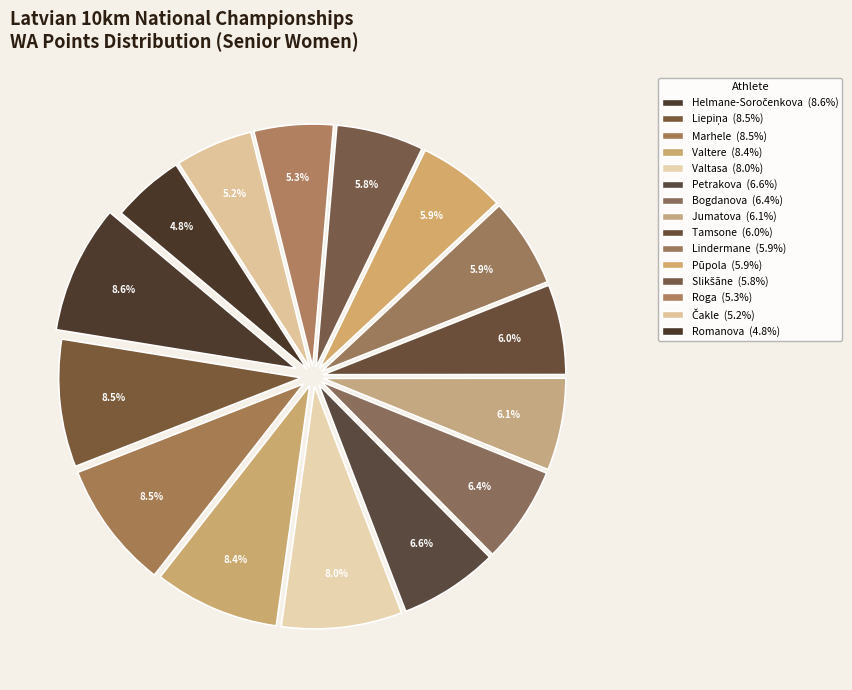

How many slices are in this pie chart?

15